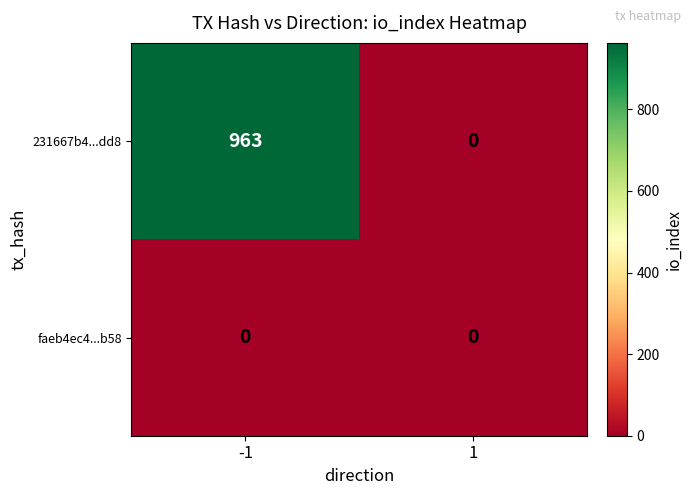

What is the maximum value shown in the chart?

963